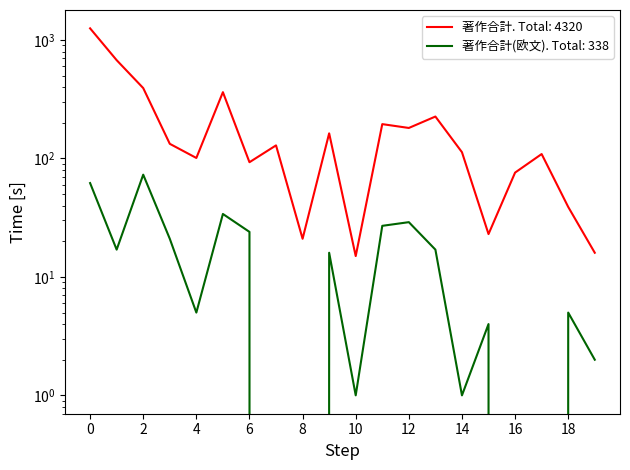

What is the sum of all 著作合計(欧文) values?

338